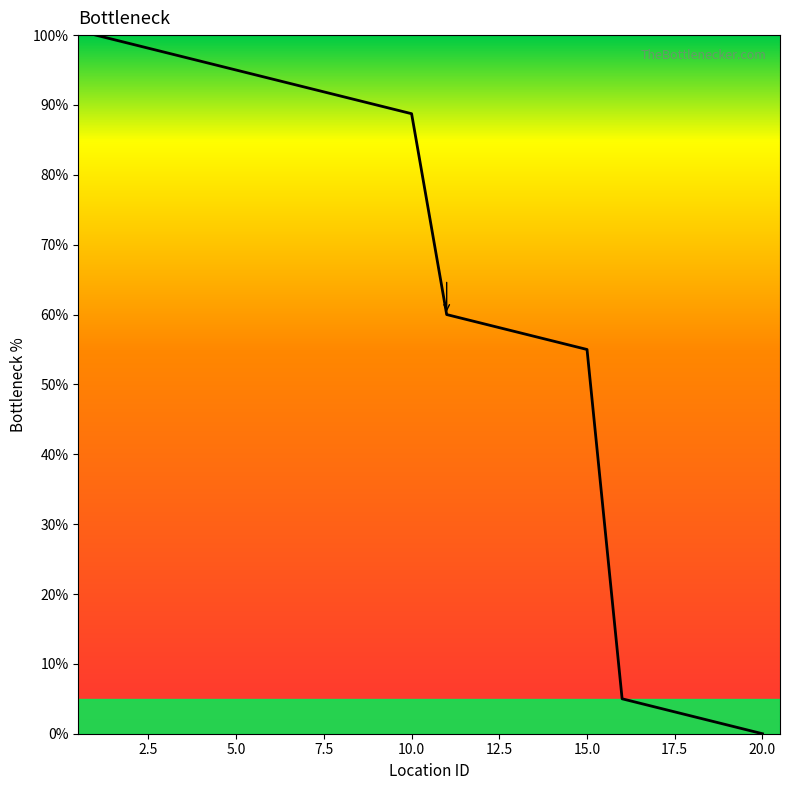

What is the maximum value shown in the chart?

100.0